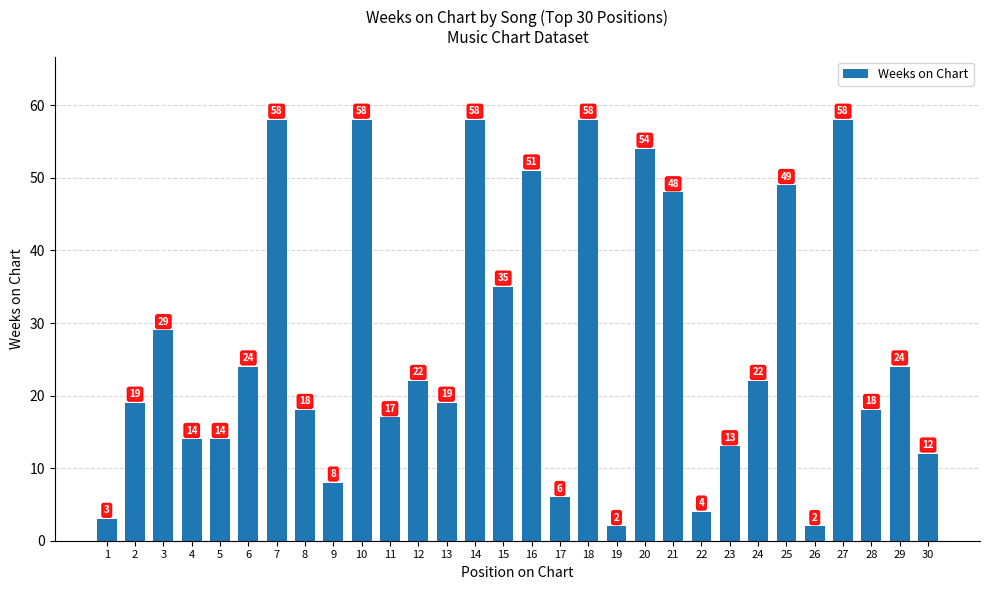

Between 8 and 2, which is larger?

2